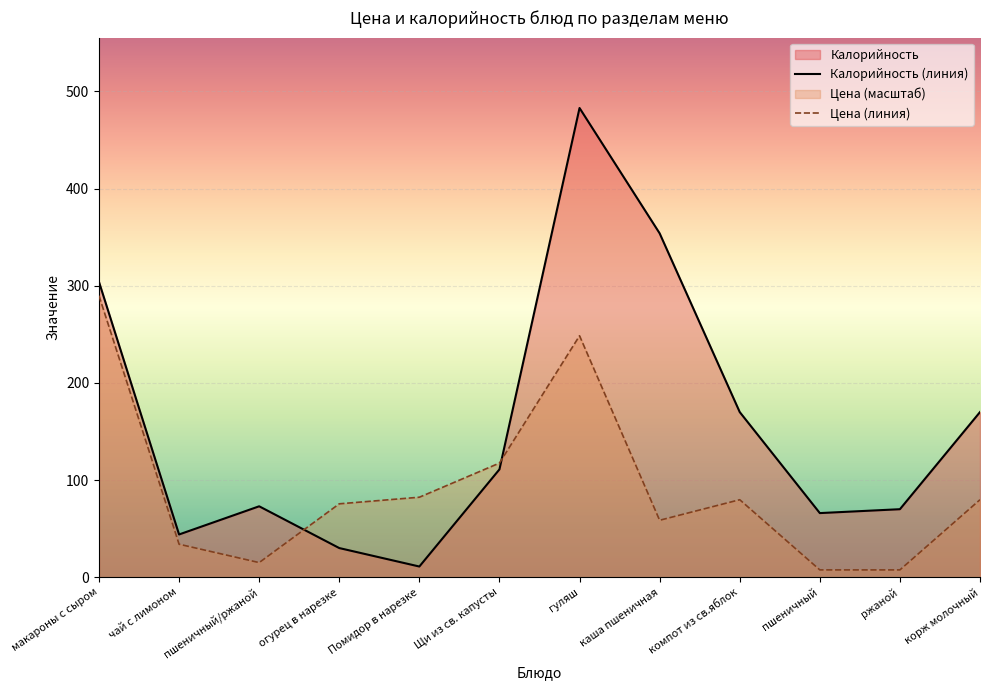

At which category does Калорийность (линия) reach its first local peak?

пшеничный/ржаной